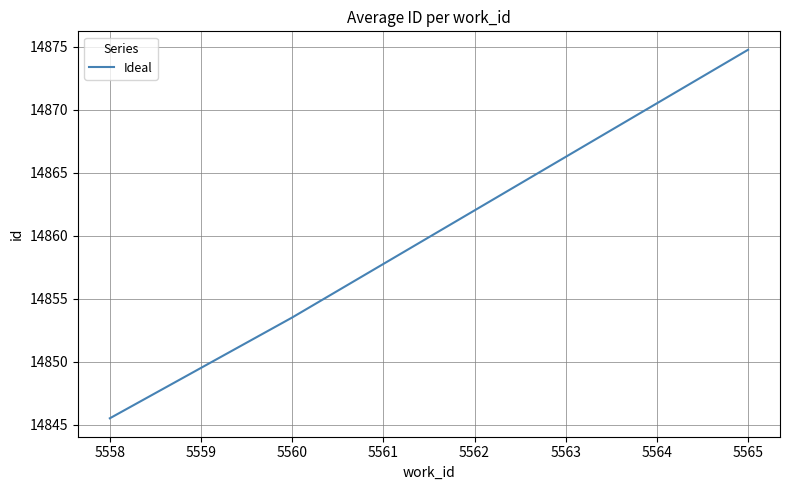

What is the average value?

14857.9